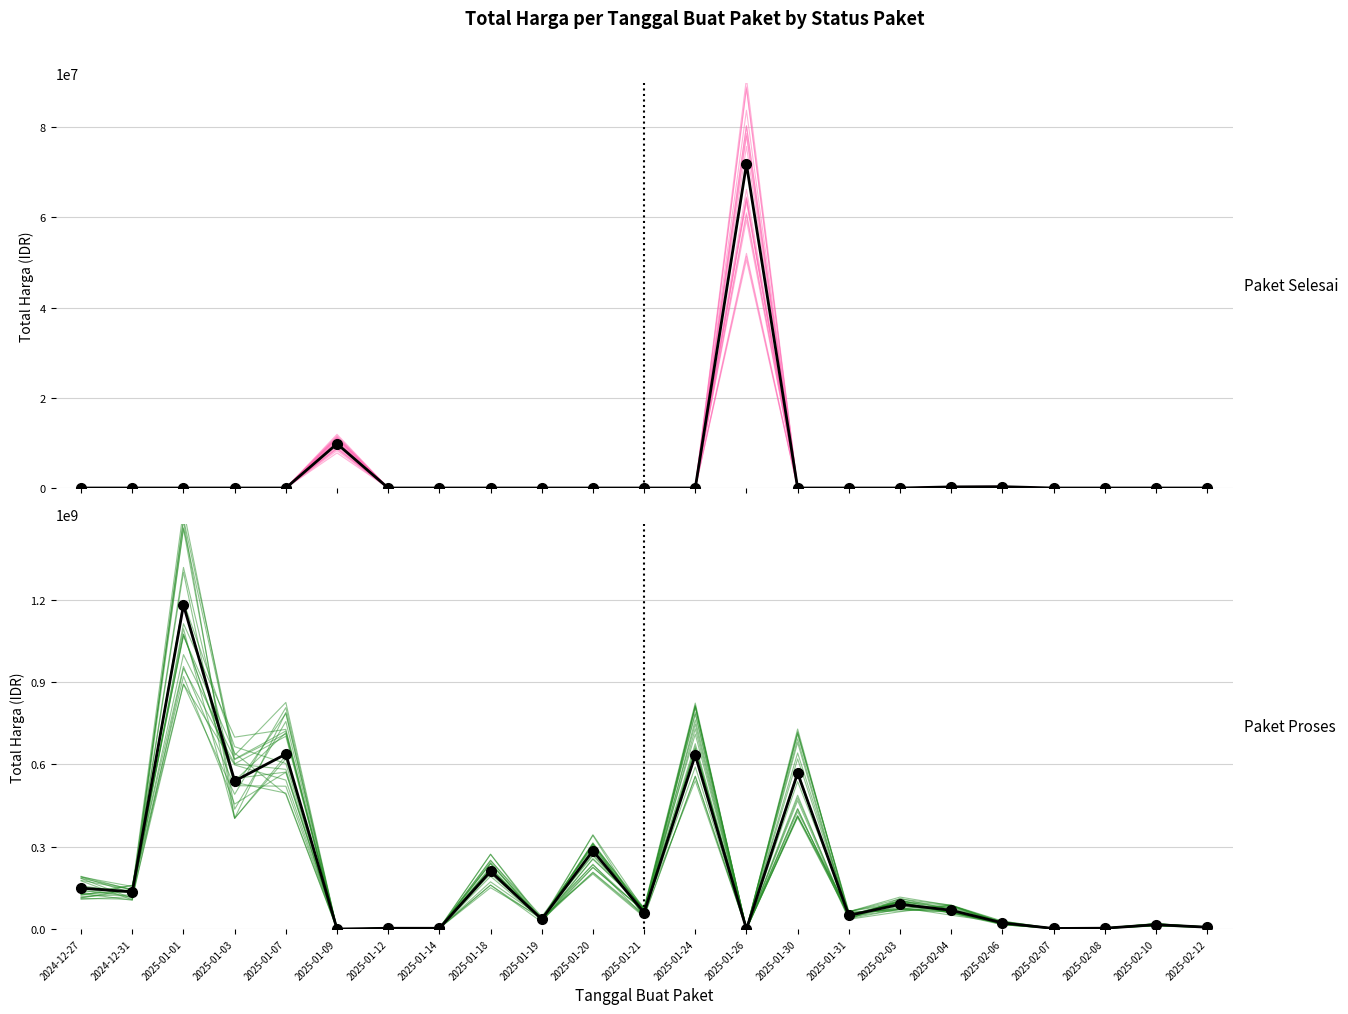

Reading left to right, transcribe all the data shown in this chart.

Paket Selesai: 2024-12-27=0	2024-12-31=0	2025-01-01=0	2025-01-03=0	2025-01-07=0	2025-01-09=9800000	2025-01-12=0	2025-01-14=0	2025-01-18=0	2025-01-19=0	2025-01-20=0	2025-01-21=0	2025-01-24=0	2025-01-26=71797000	2025-01-30=0	2025-01-31=0	2025-02-03=0	2025-02-04=250000	2025-02-06=300000	2025-02-07=0	2025-02-08=0	2025-02-10=0	2025-02-12=0
Paket Proses: 2024-12-27=149050000	2024-12-31=135600000	2025-01-01=1180200000	2025-01-03=539400000	2025-01-07=637450000	2025-01-09=0	2025-01-12=2850000	2025-01-14=2700000	2025-01-18=210000000	2025-01-19=36000000	2025-01-20=285000000	2025-01-21=60000000	2025-01-24=633700000	2025-01-26=0	2025-01-30=568000000	2025-01-31=49500000	2025-02-03=90000000	2025-02-04=68400000	2025-02-06=22332800	2025-02-07=2040400	2025-02-08=3000000	2025-02-10=15800000	2025-02-12=6666500